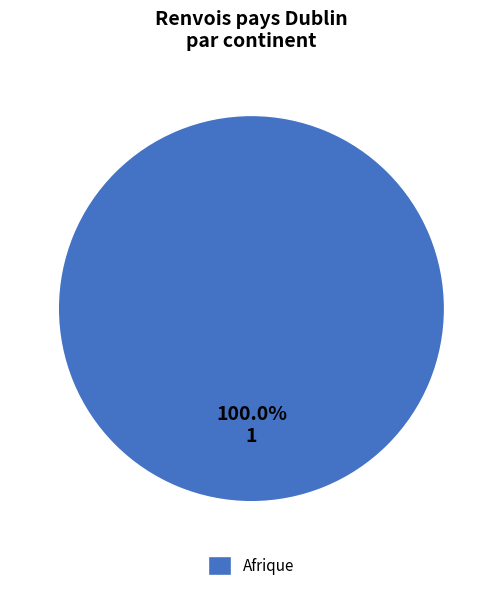

Rank the categories by value from lowest to highest.

Afrique